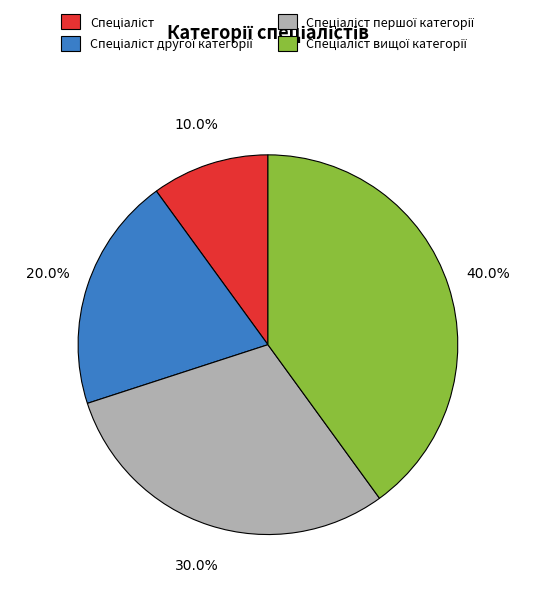

Does any single category account for the majority?

No